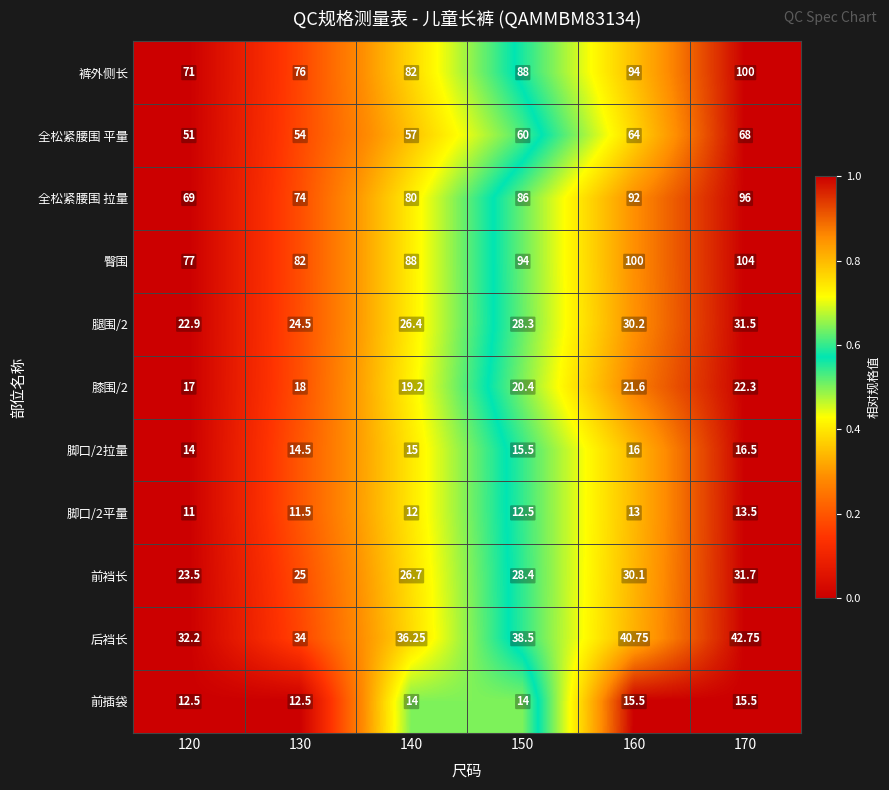

Which label corresponds to the largest value in the chart?

170